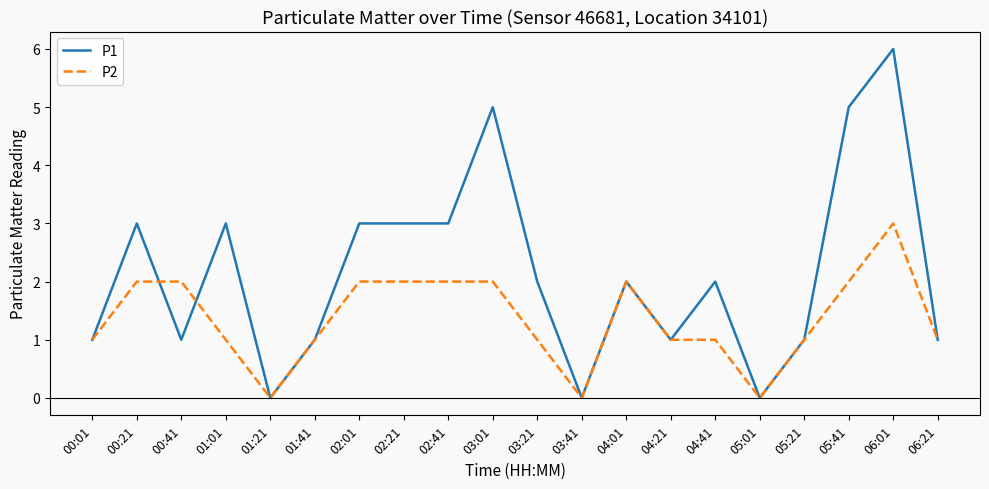

Reading right to left, transcribe all the data shown in this chart.

P1: 1	6	5	1	0	2	1	2	0	2	5	3	3	3	1	0	3	1	3	1
P2: 1	3	2	1	0	1	1	2	0	1	2	2	2	2	1	0	1	2	2	1